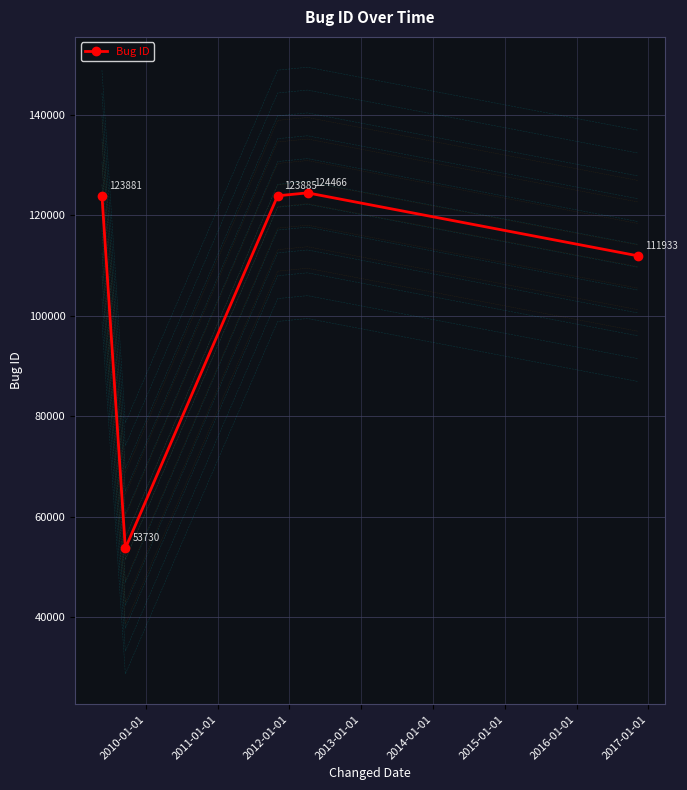

What is the sum of all values?

537895